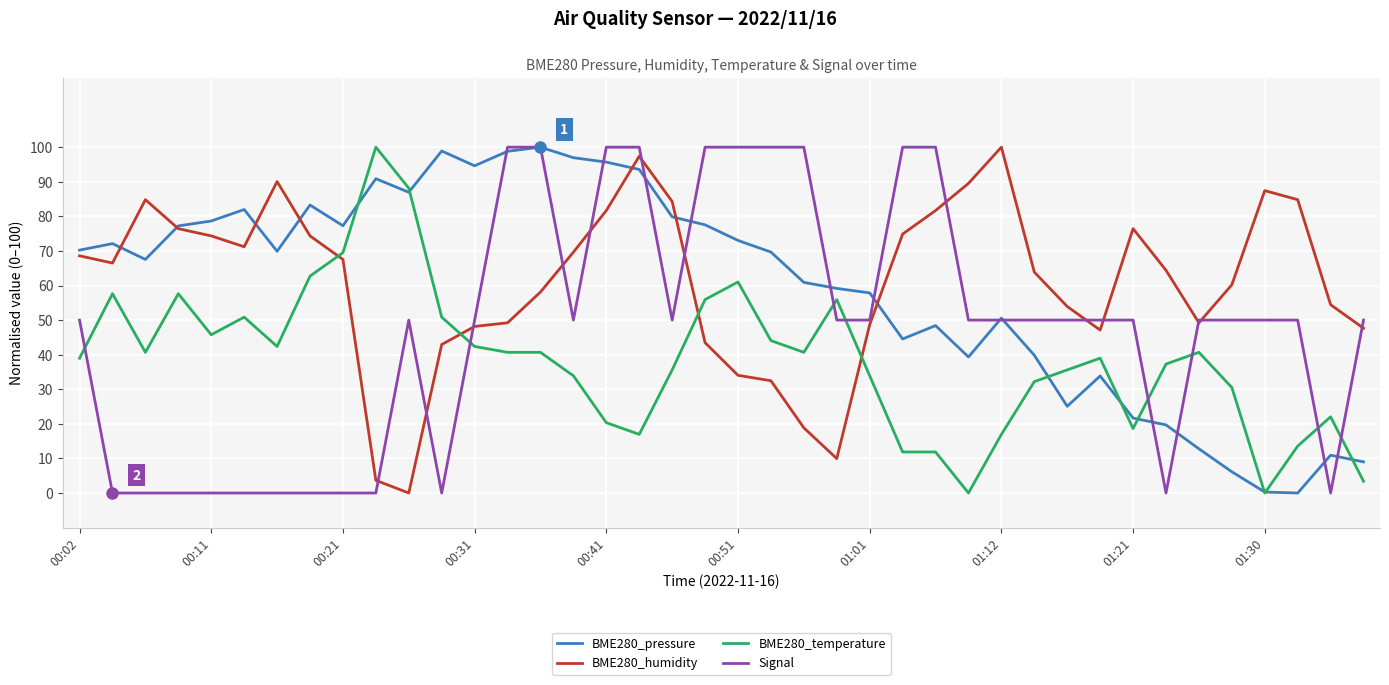

What is the maximum value for BME280_humidity?

100.0